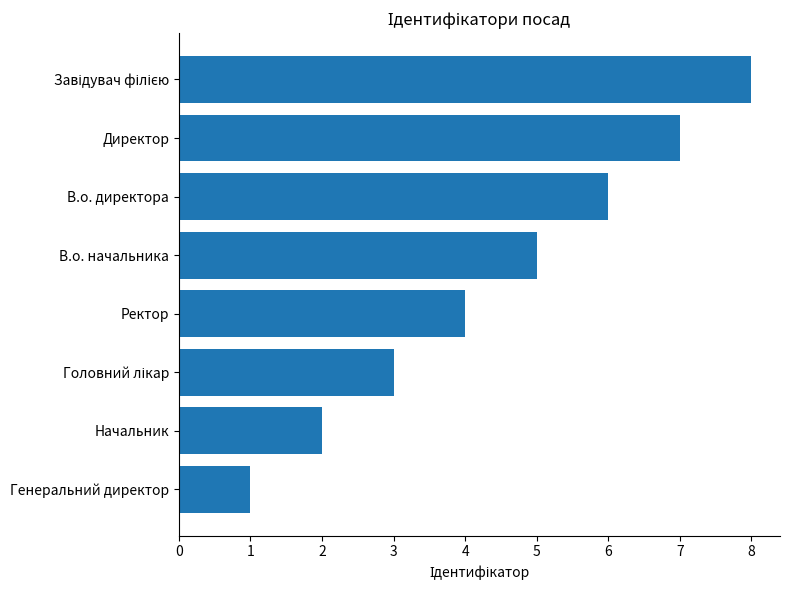

What is the maximum value shown in the chart?

8